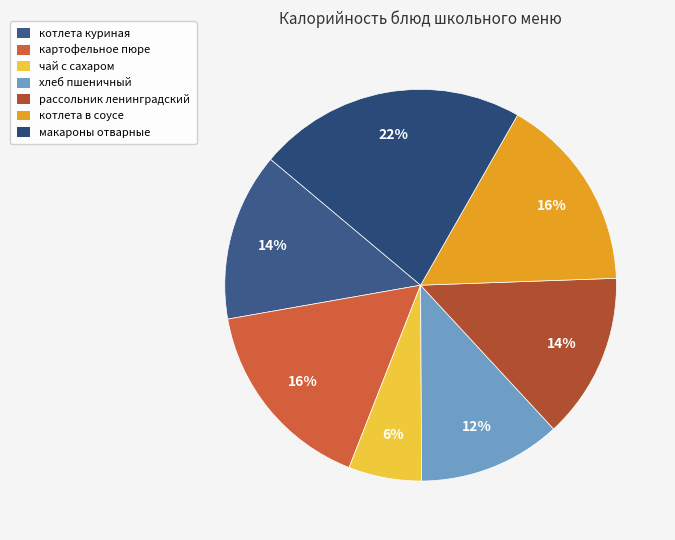

To the nearest percent, what percentage of the pie is чай с сахаром?

6%